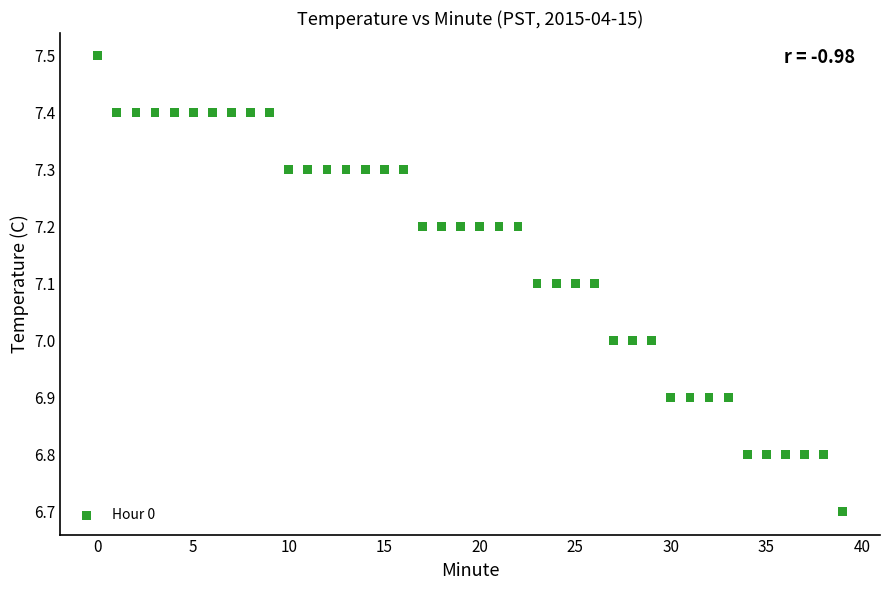

What is the range of Y values (max minus min)?

0.8